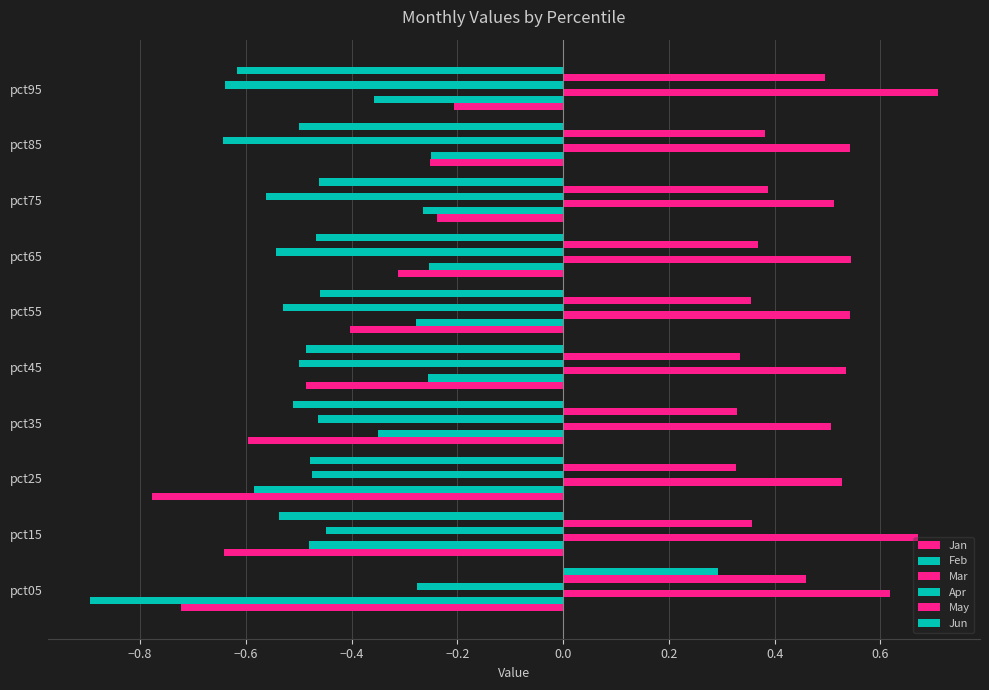

Count the number of categories in the chart.

10